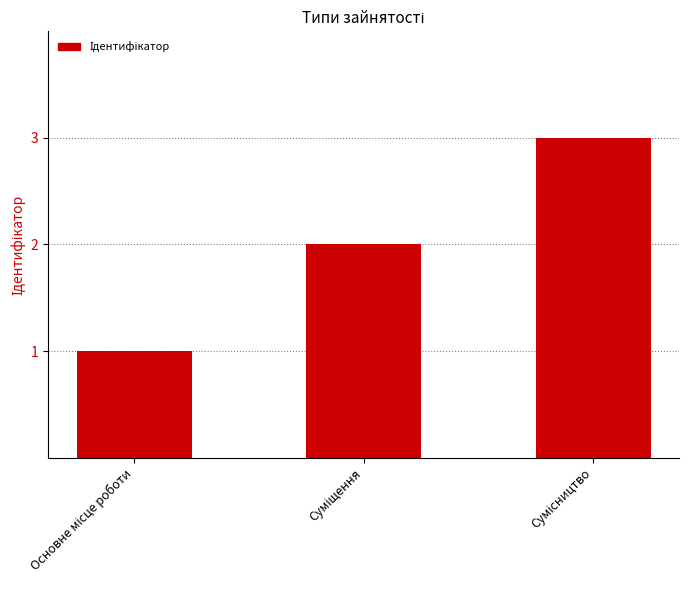

What is the maximum value shown in the chart?

3